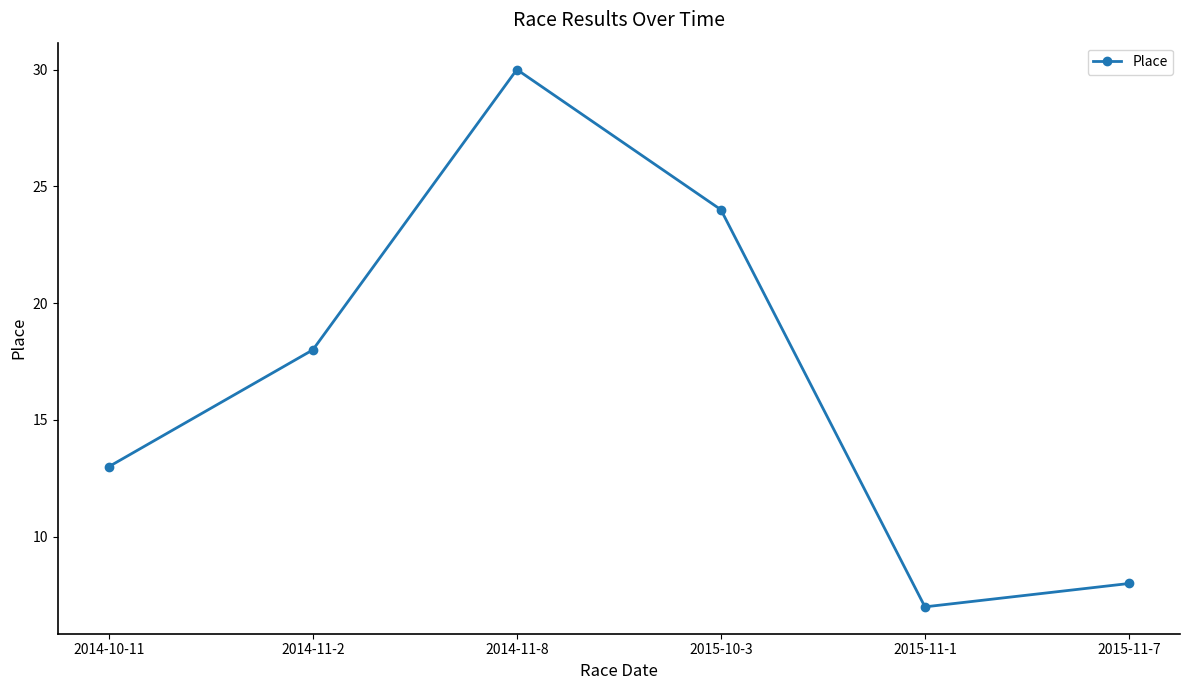

What is the smallest value displayed?

7